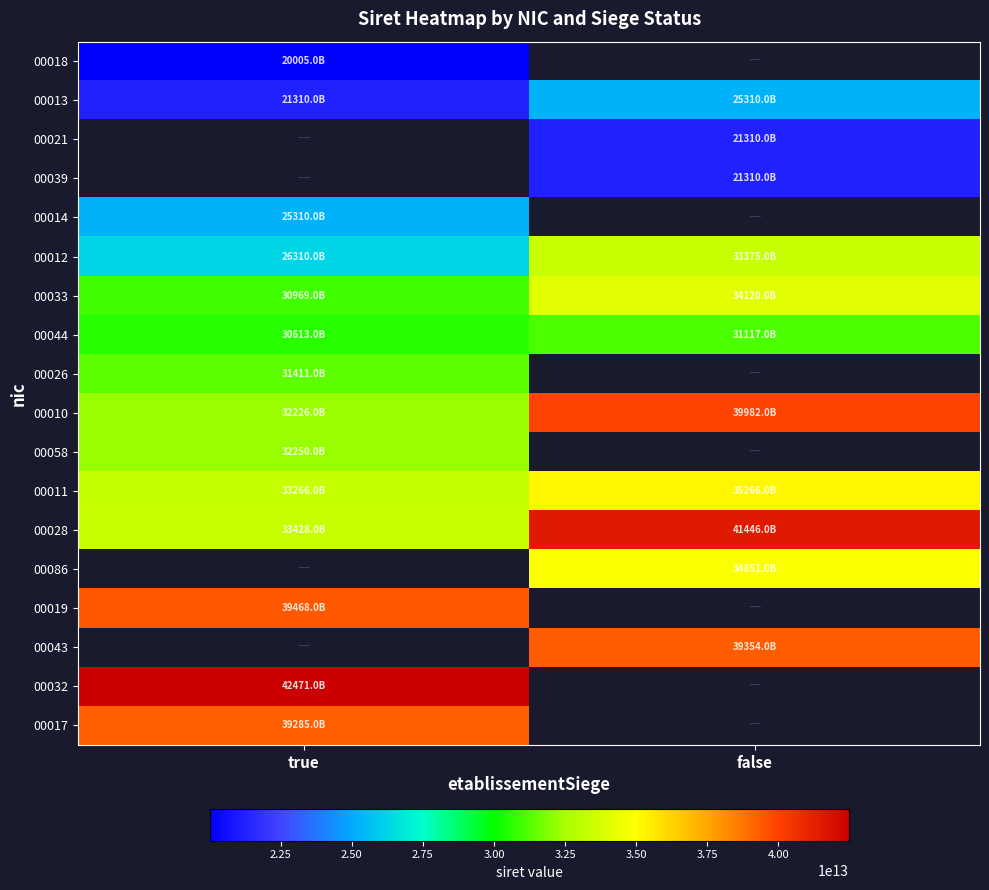

At which label is 00058 closest to 32250905000058?

true